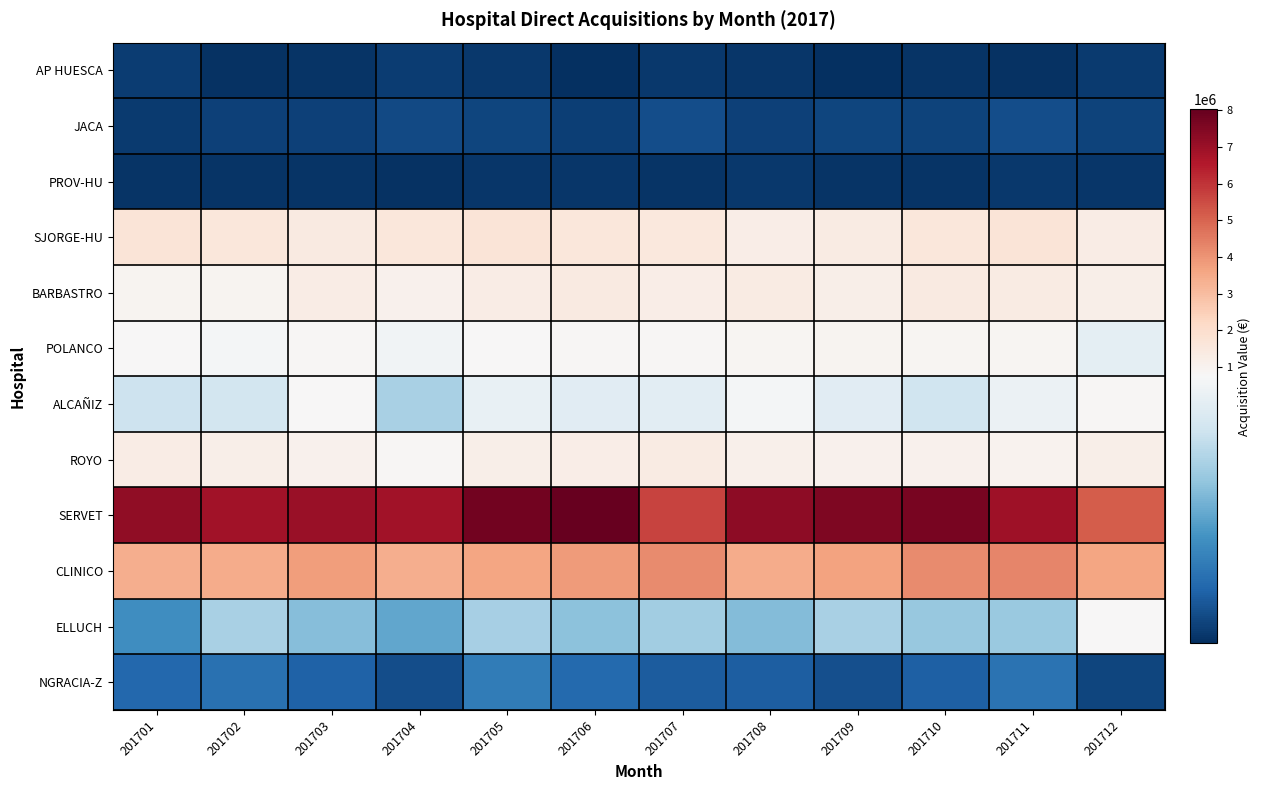

Count the number of categories in the chart.

12